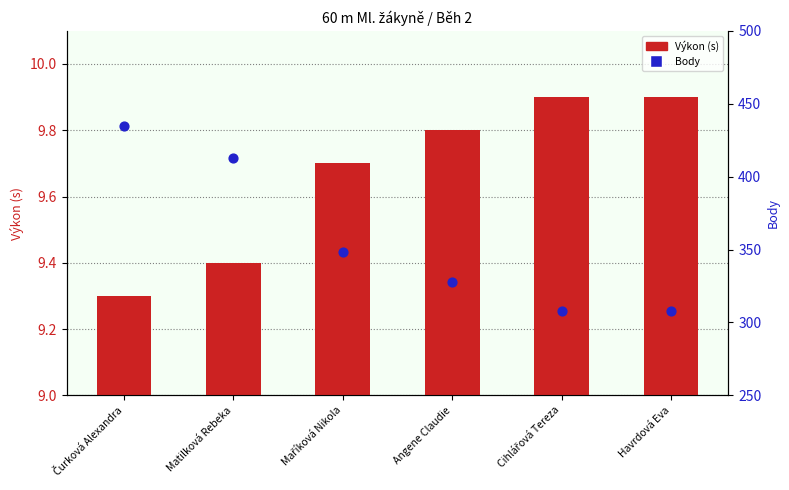

What is the total value across all series at Matilková Rebeka?

422.4